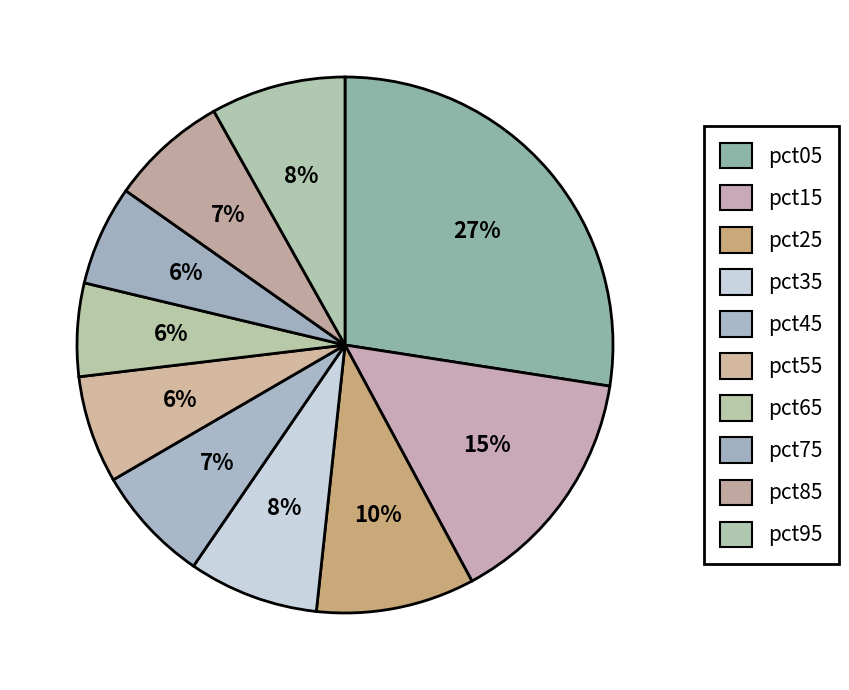

Rank the categories by value from highest to lowest.

pct05, pct15, pct25, pct95, pct35, pct85, pct45, pct55, pct75, pct65